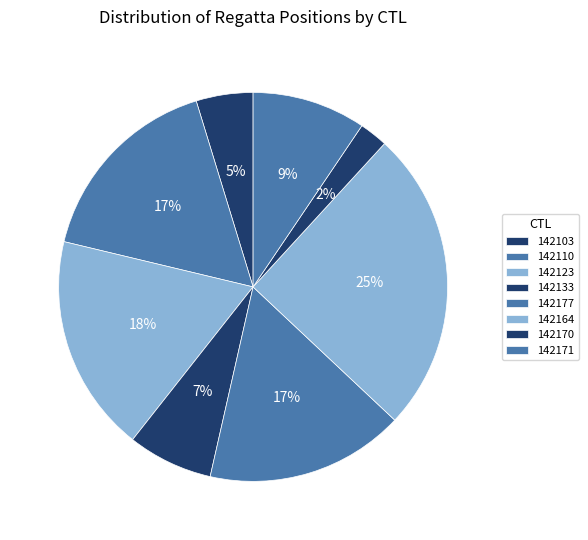

Is there a majority slice in this chart?

No